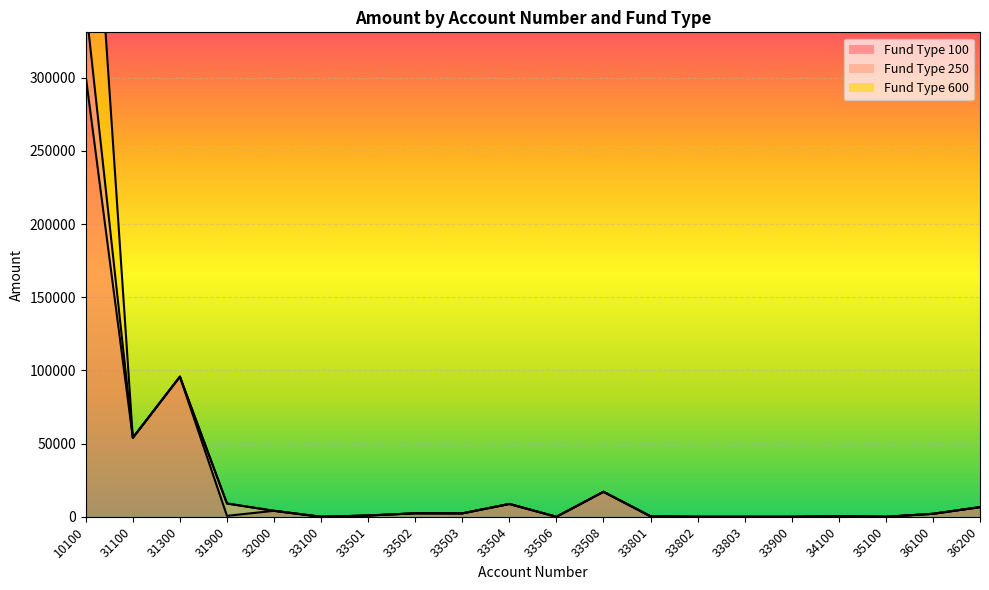

Which series has the widest spread of values?

Fund Type 600